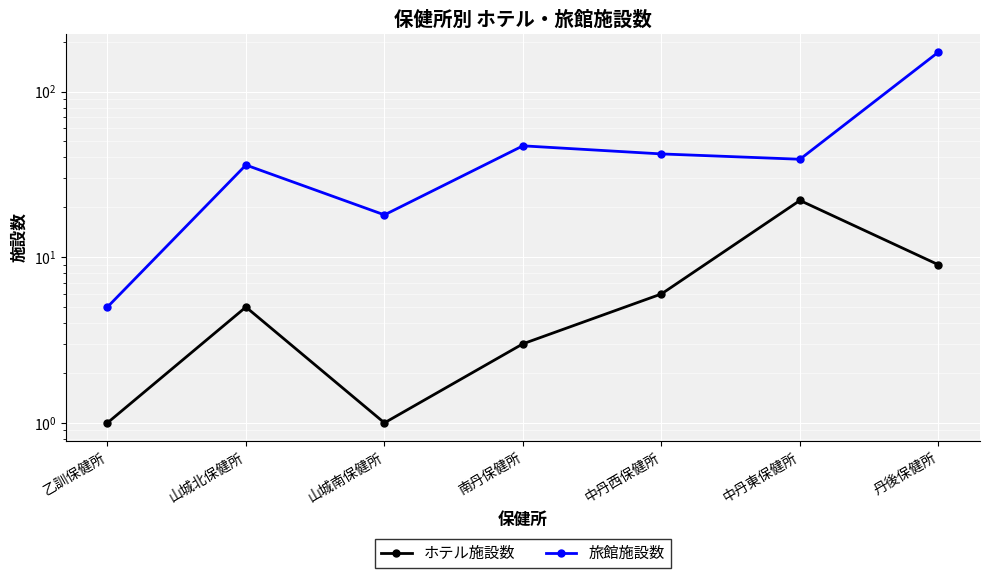

Where does the 旅館施設数 series first go above 39?

南丹保健所